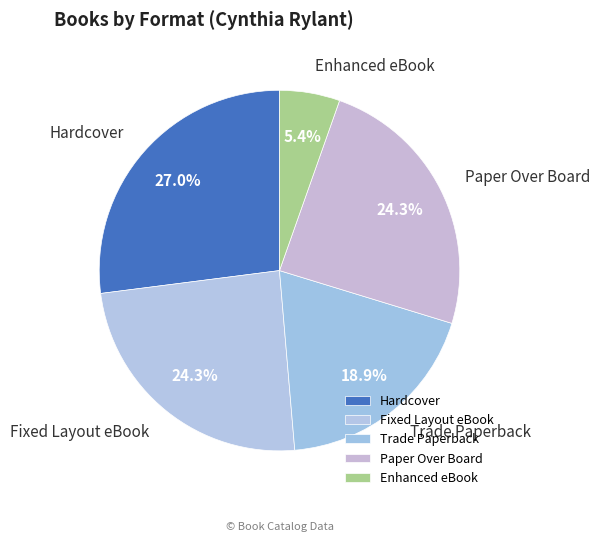

Which has a higher value, Paper Over Board or Enhanced eBook?

Paper Over Board